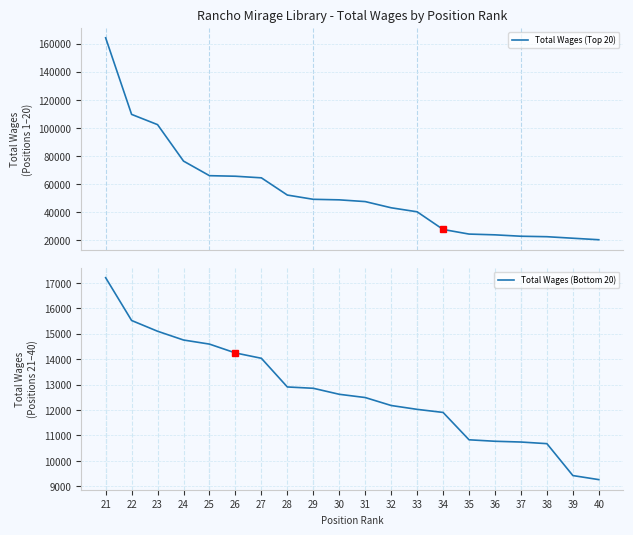

How many data points in Total Wages (Bottom 20) are above 12620?

9